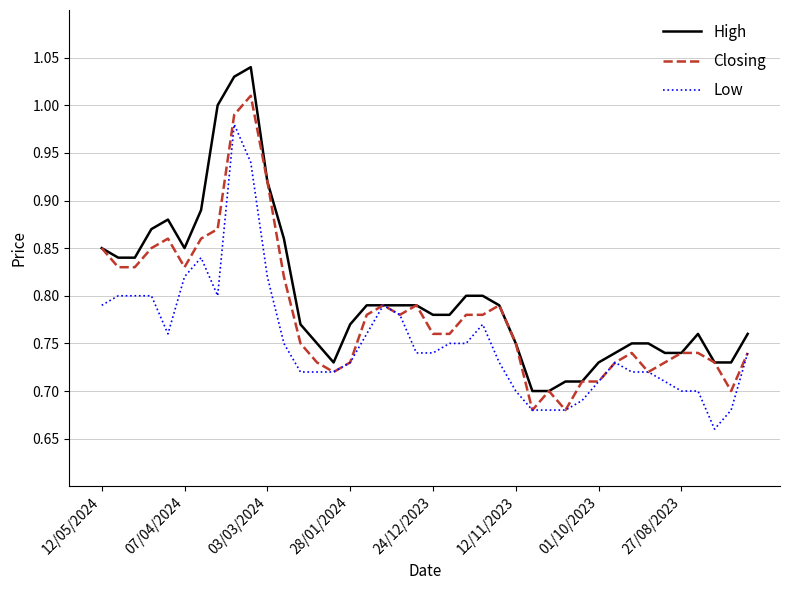

Rank the series by their average value, from highest to lowest.

High, Closing, Low